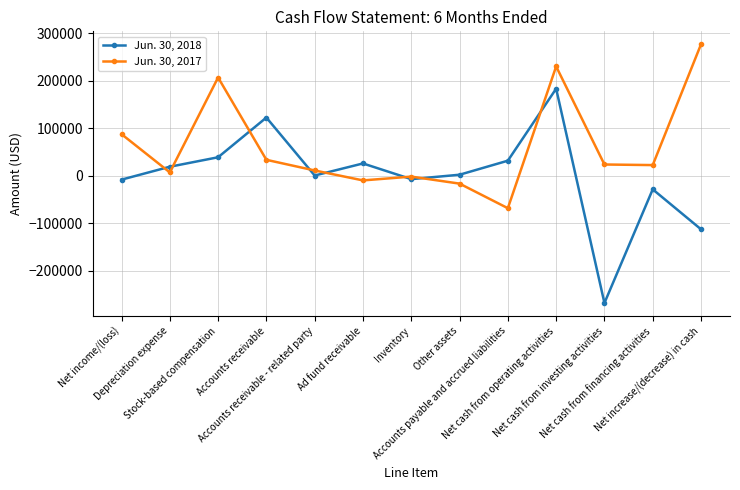

What is the approximate value of Jun. 30, 2018 at Other assets, to the nearest 100?

2400